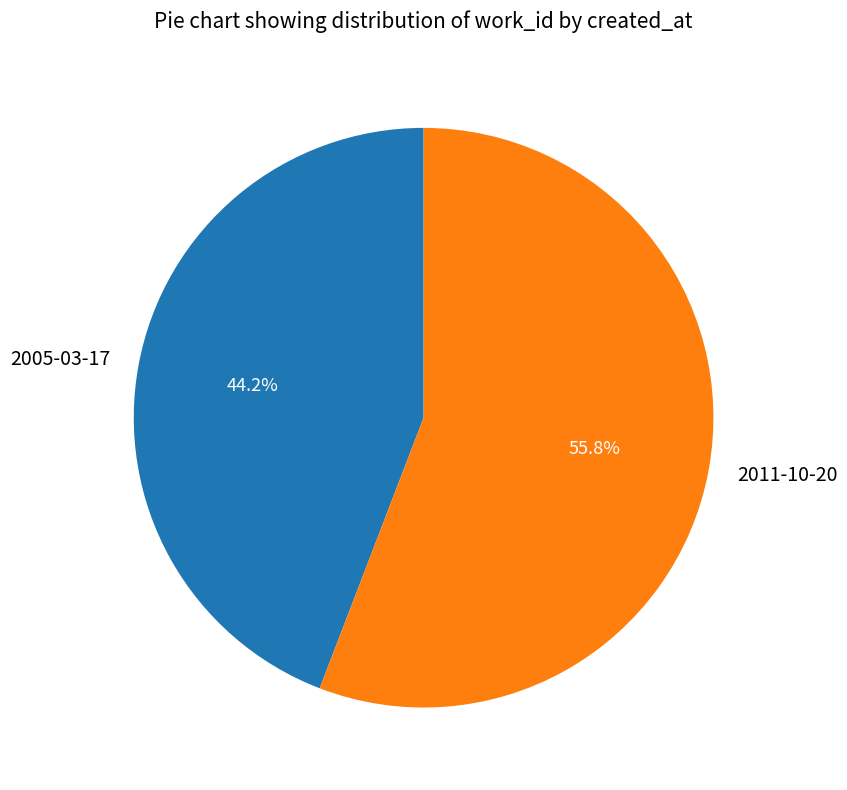

To the nearest percent, what portion does 2005-03-17 represent?

44%